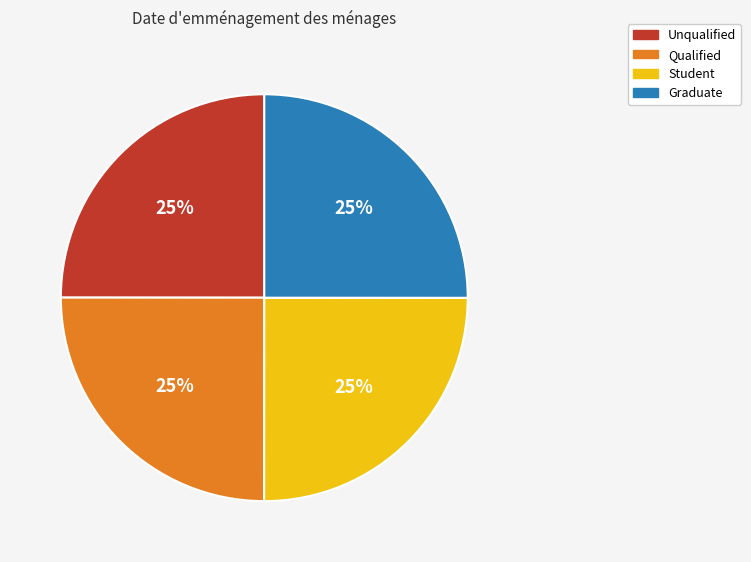

What is the ratio of the value at Qualified to the value at Student?

1.0